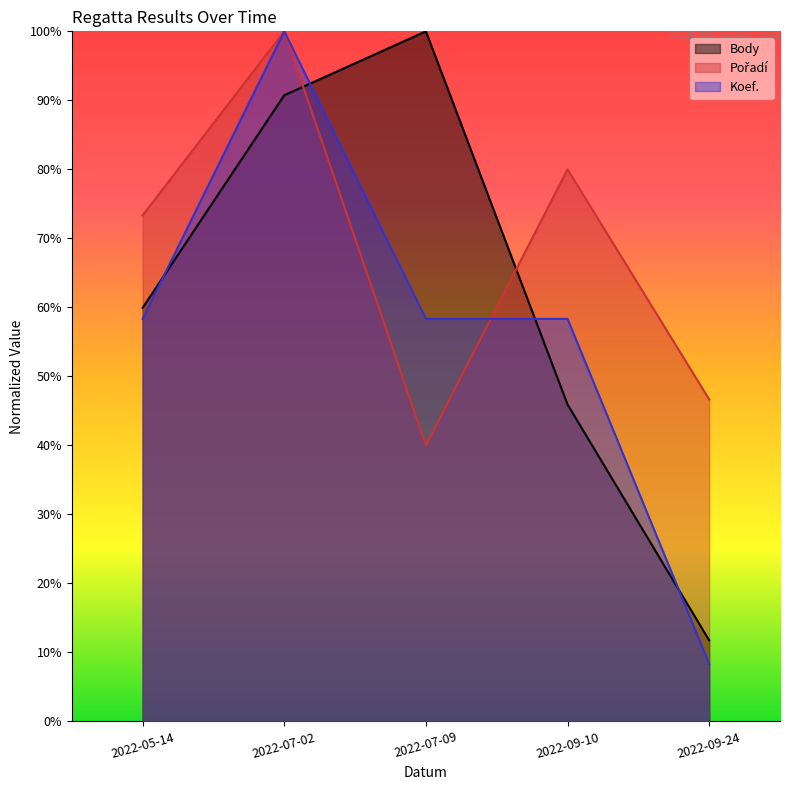

List the labels in order of Body value, smallest first.

2022-09-24, 2022-09-10, 2022-05-14, 2022-07-02, 2022-07-09